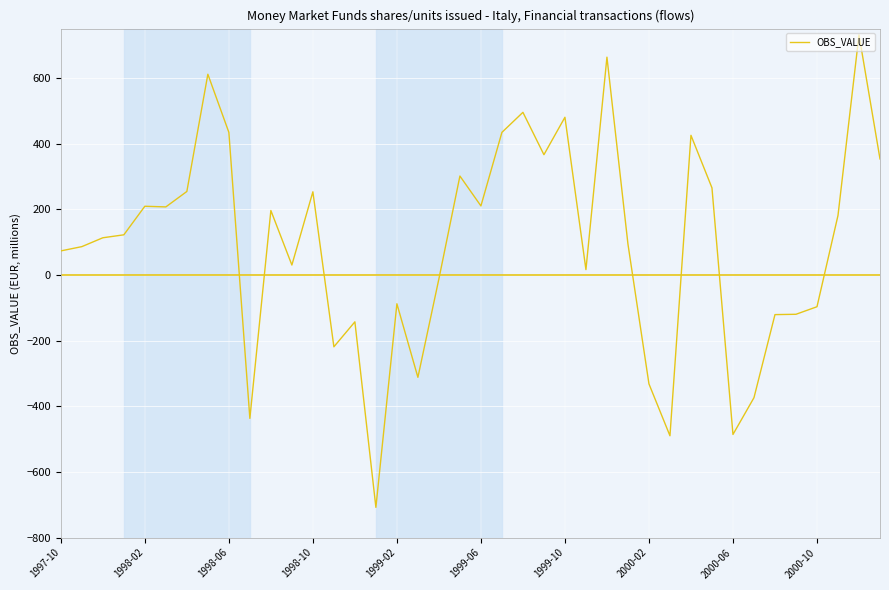

What is the minimum value shown in the chart?

-708